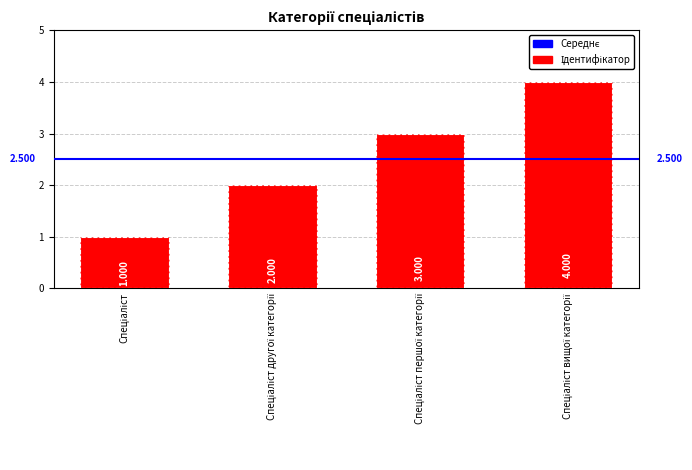

What is the value of the 3rd bar from the left?

3